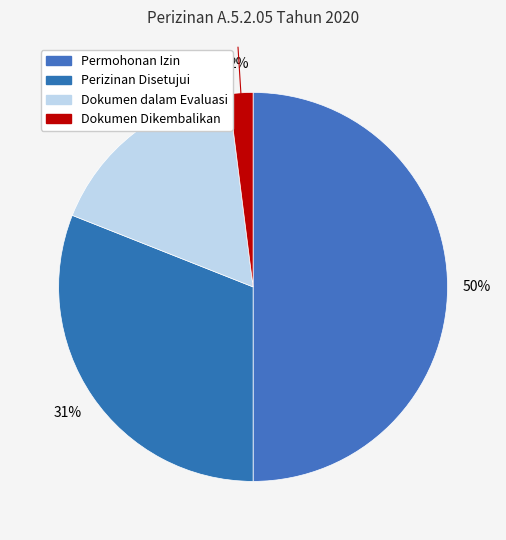

True or false: Dokumen Dikembalikan accounts for 2% of the total.

True